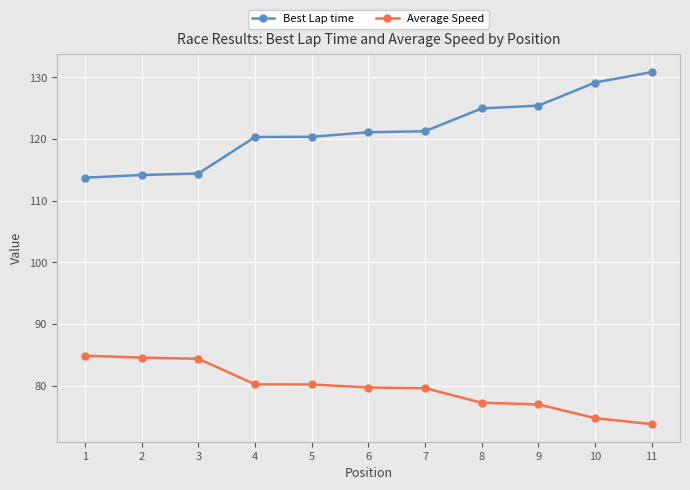

The value of Best Lap time at 5 is 120.3. True or false?

True